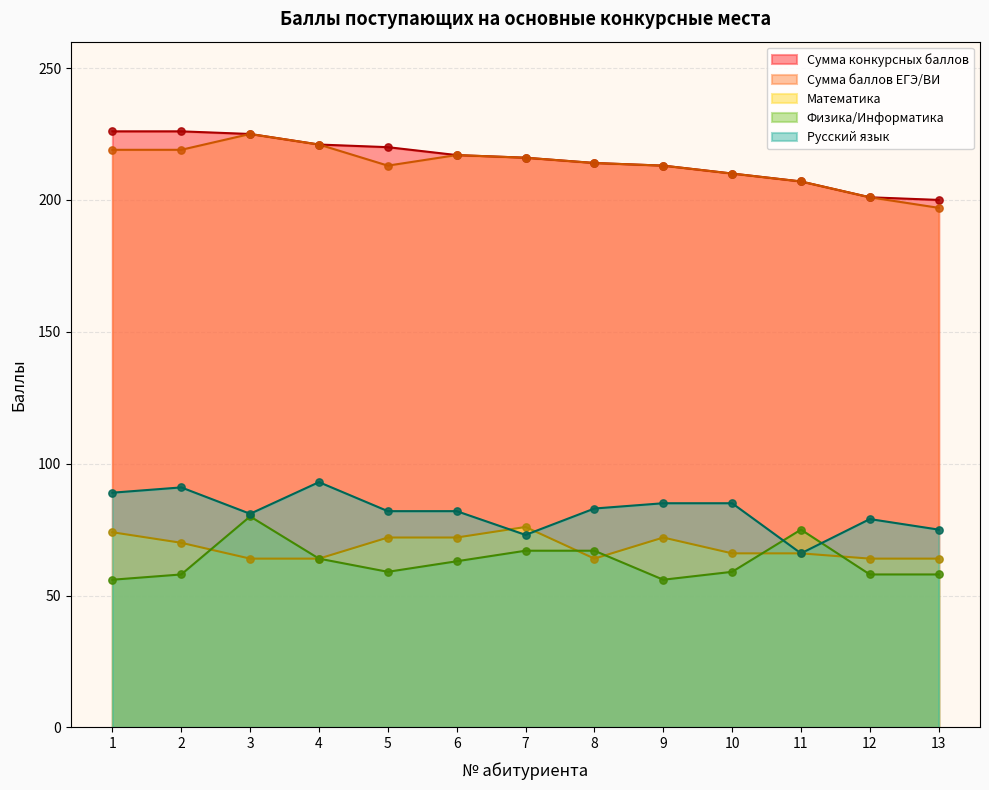

Which series has the largest Y range (max minus min)?

Сумма баллов ЕГЭ/ВИ